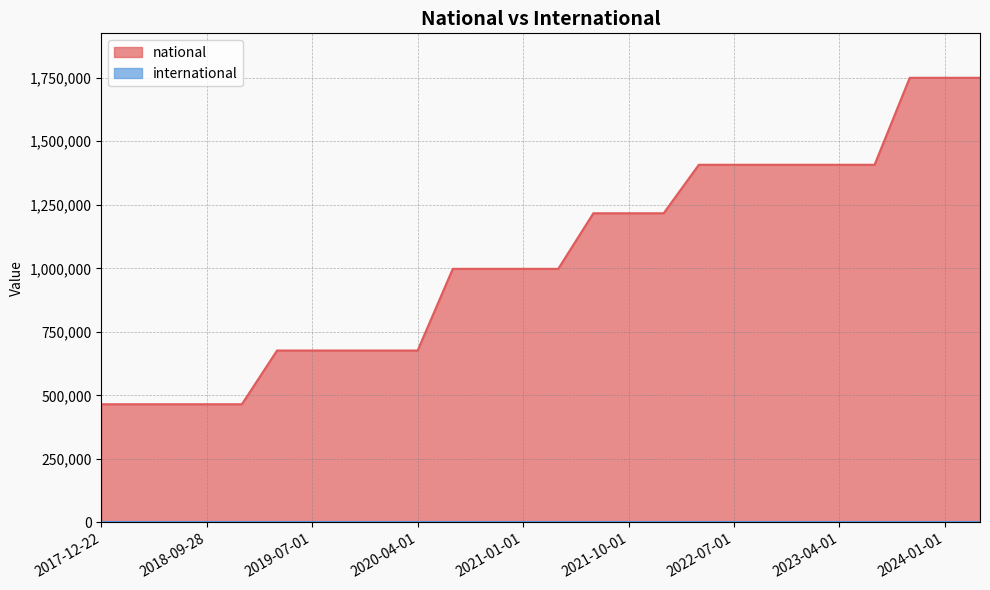

True or false: the data shows 2754927 at 2024-01-01.

False